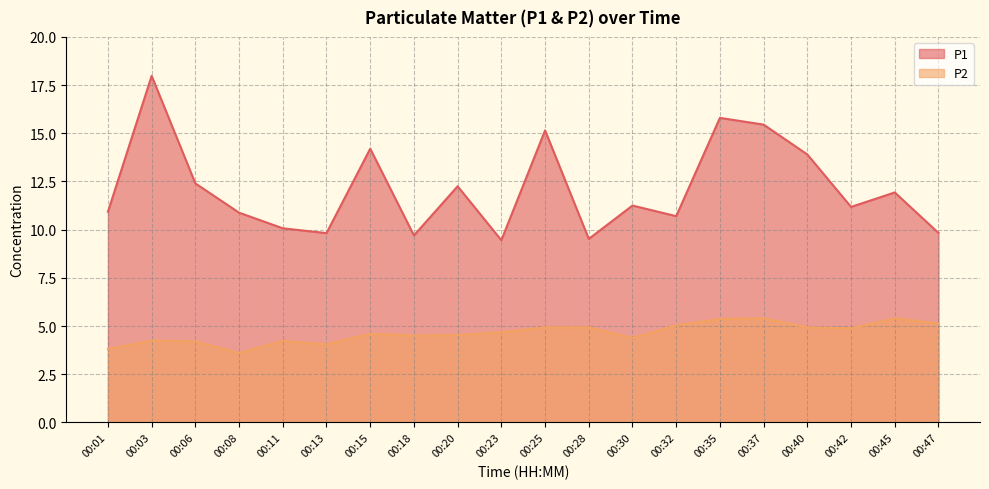

At which category does the chart reach its peak across all series?

00:03